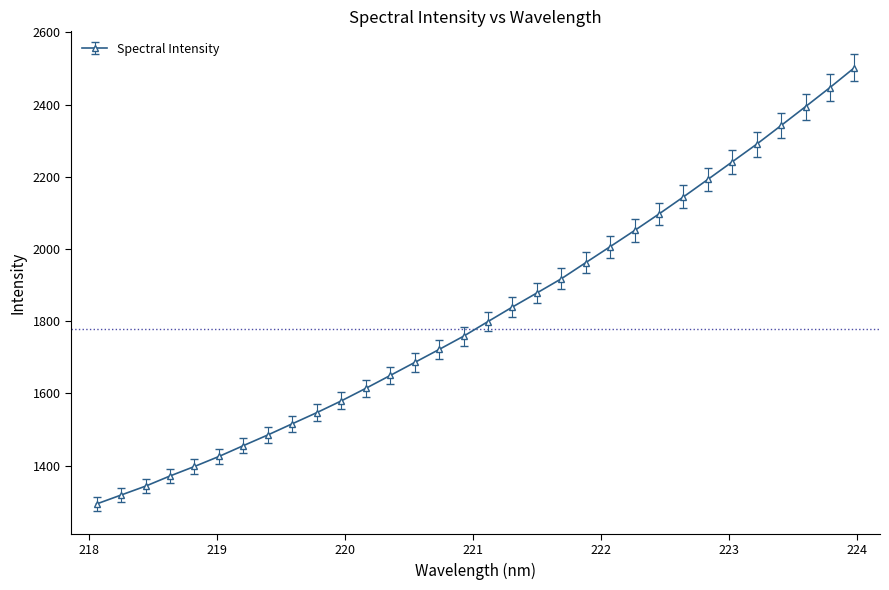

What is the difference between the maximum and second lowest values?

1183.6